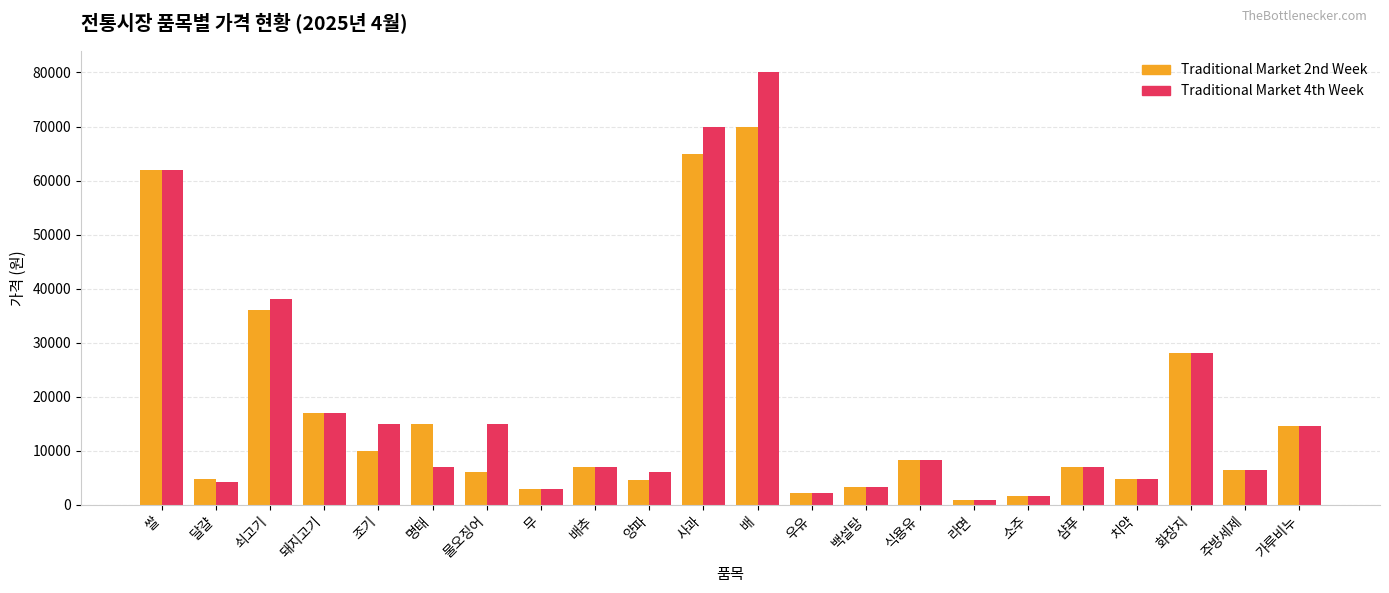

What is the label of the 16th bar from the left?

라면